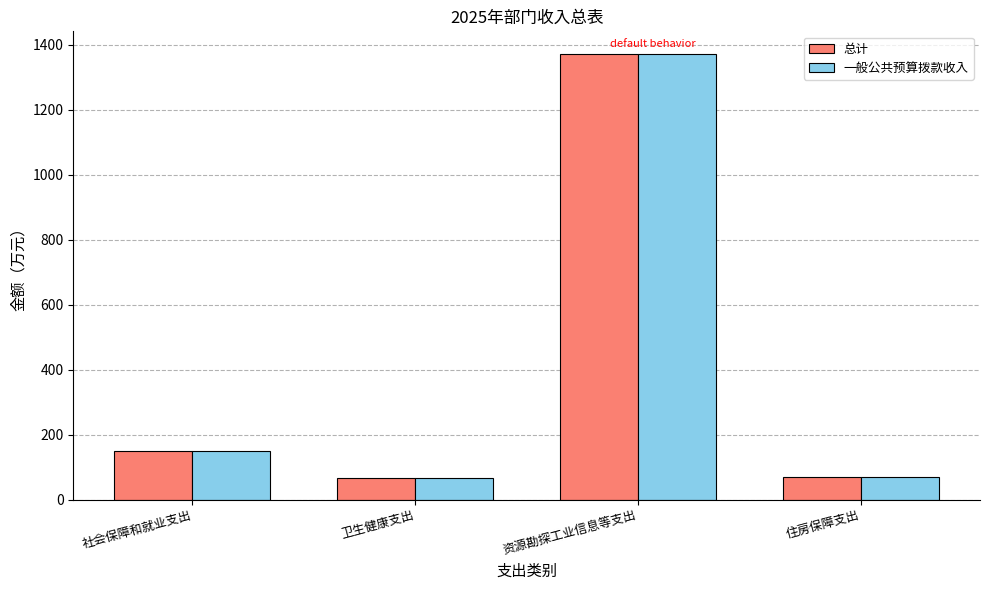

What is the total value across all series at 卫生健康支出?

131.0